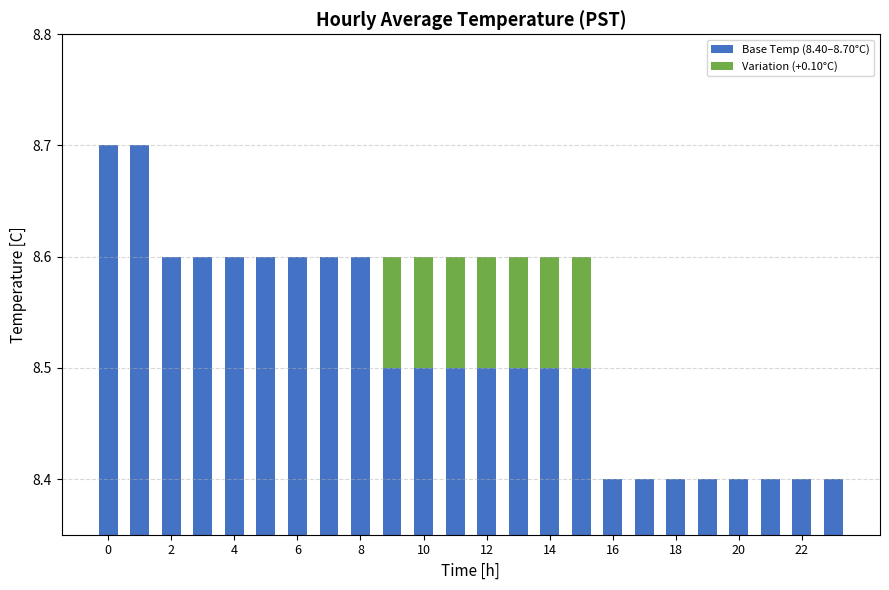

At 10, list the series in order from smallest to largest.

Variation (+0.10°C), Base Temp (8.40–8.70°C)